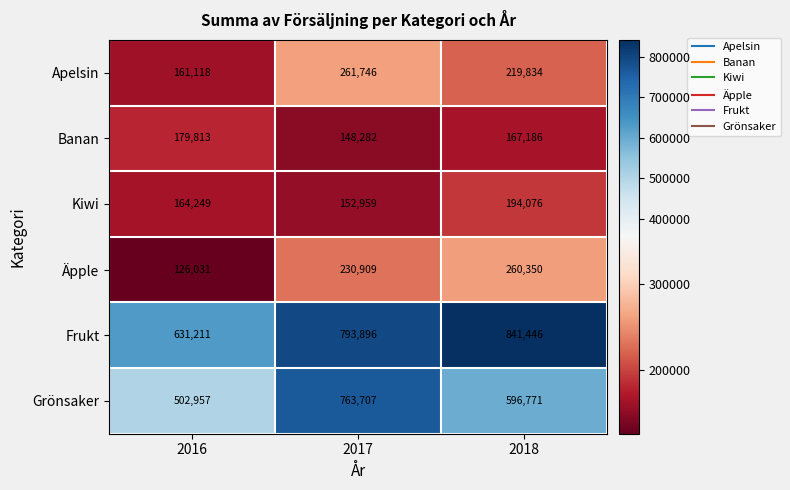

Is the value of Grönsaker at 2016 greater than the value of Kiwi at 2018?

Yes